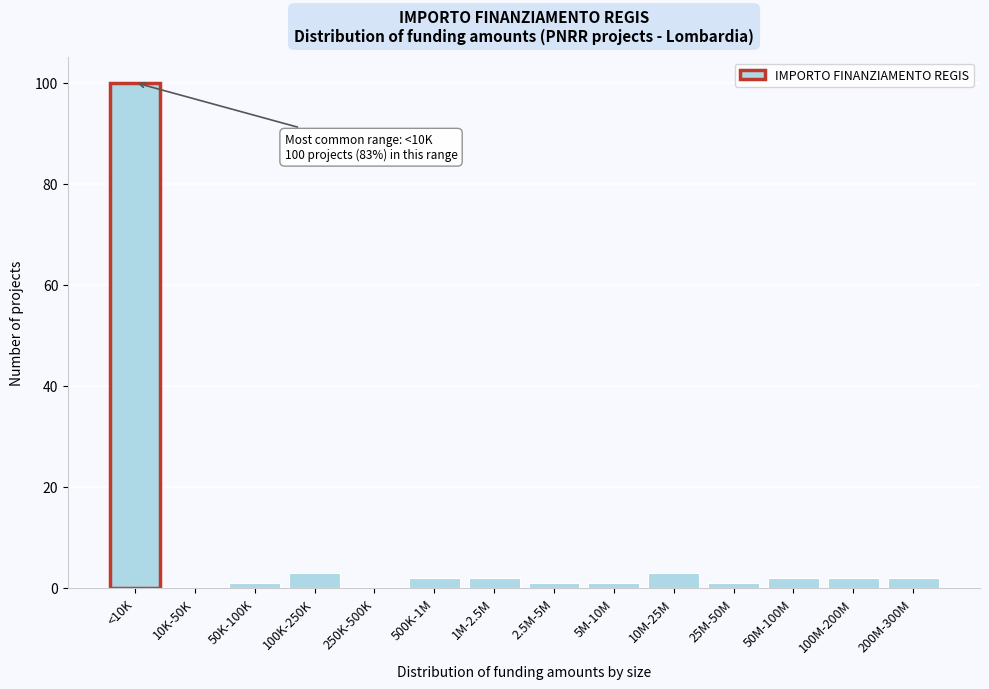

Reading right to left, transcribe all the data shown in this chart.

200M-300M=2	100M-200M=2	50M-100M=2	25M-50M=1	10M-25M=3	5M-10M=1	2.5M-5M=1	1M-2.5M=2	500K-1M=2	250K-500K=0	100K-250K=3	50K-100K=1	10K-50K=0	<10K=100